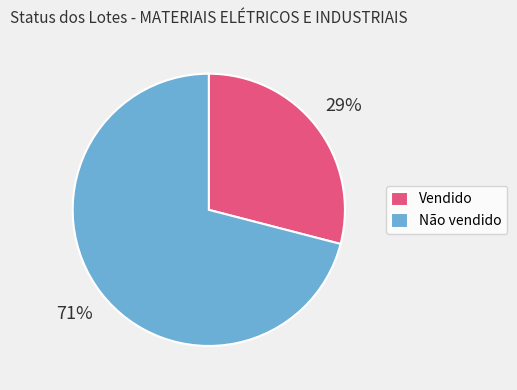

To the nearest percent, what is the combined percentage of Não vendido and Vendido?

100%